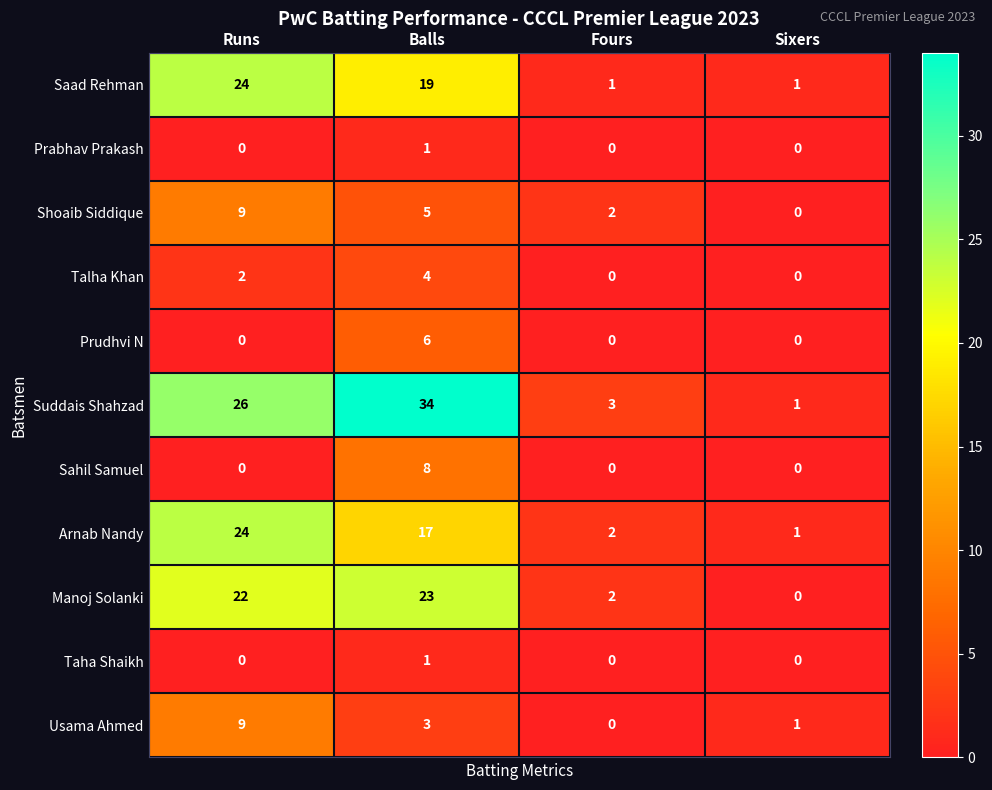

At which label does Arnab Nandy reach its peak?

Runs